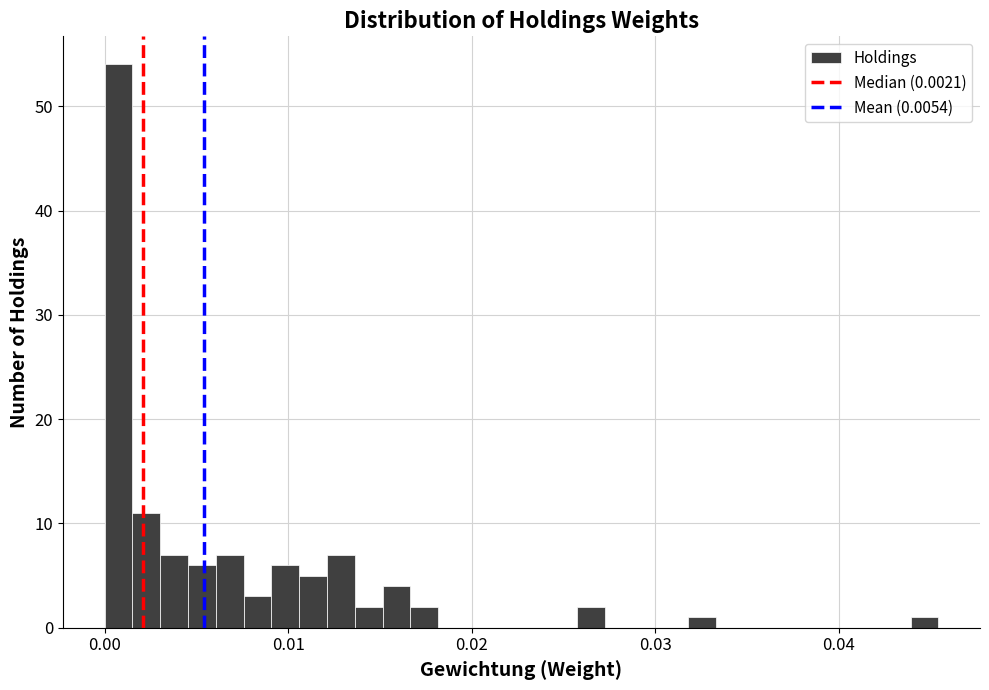

Read against the x-axis, roughly where is the centre of the tallest bar?

0.001